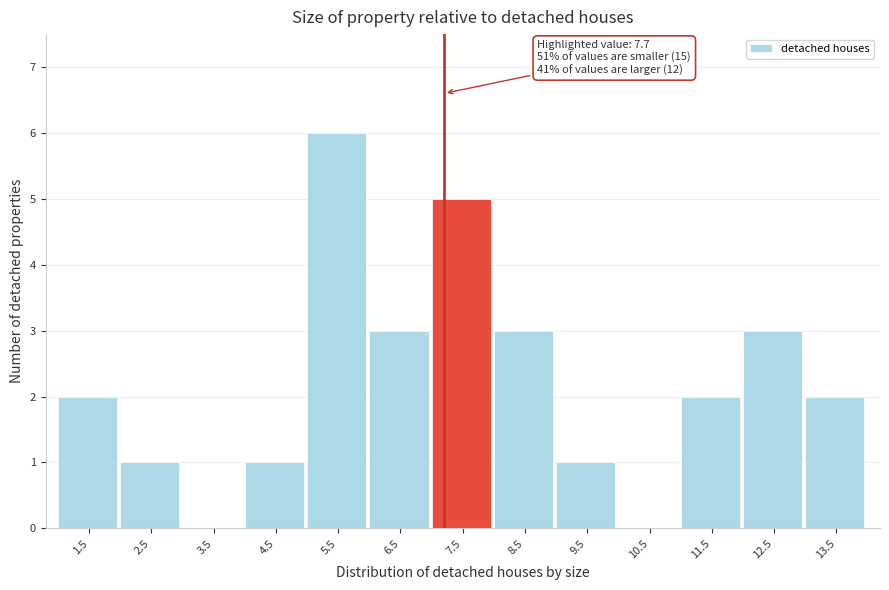

Reading right to left, what are all the values shown in this chart?

13.5=2	12.5=3	11.5=2	10.5=0	9.5=1	8.5=3	7.5=5	6.5=3	5.5=6	4.5=1	3.5=0	2.5=1	1.5=2